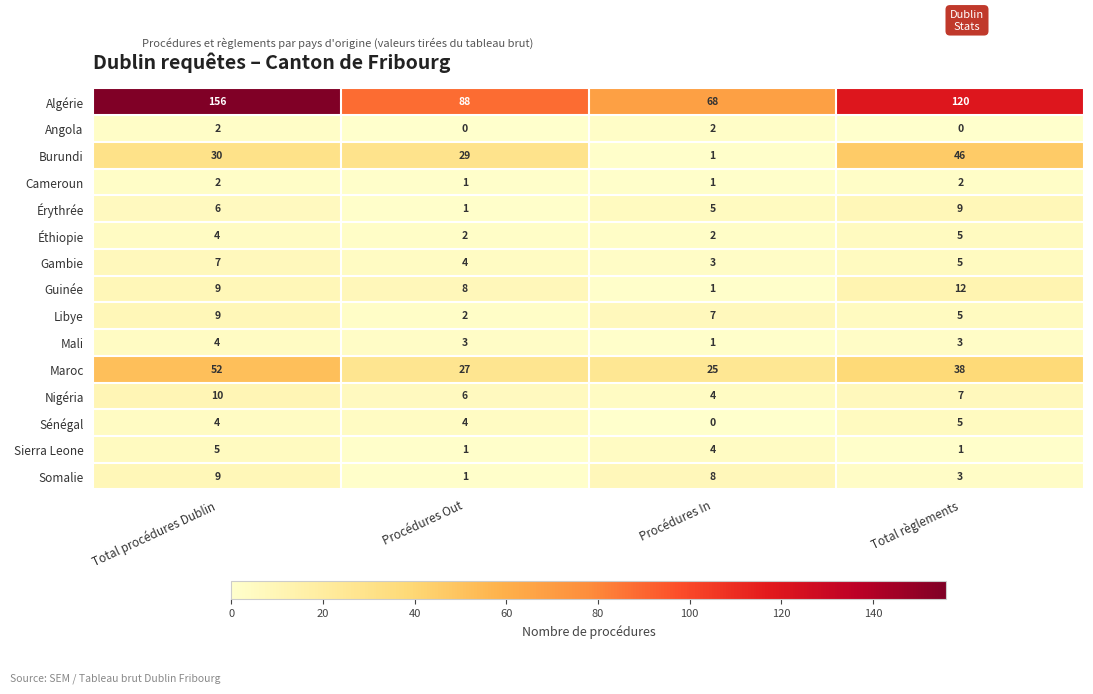

What is the difference between the maximum and minimum values in the Sierra Leone series?

4